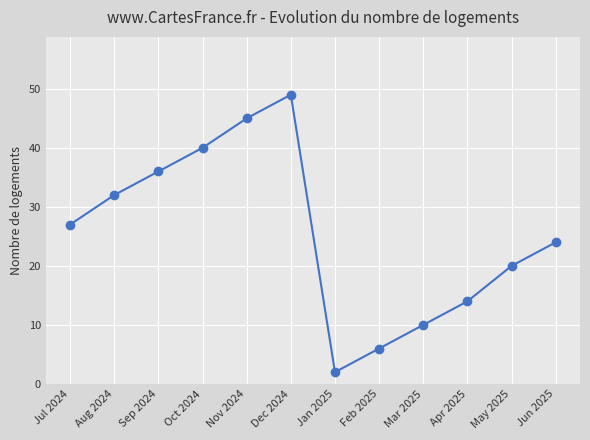

How many lines are shown in the chart?

1